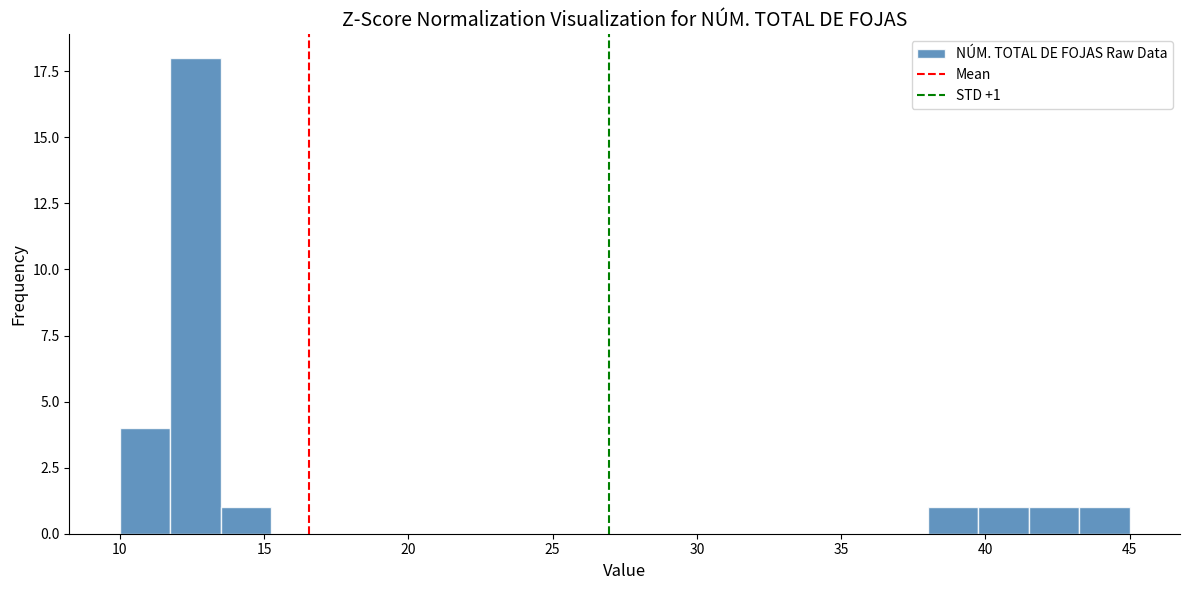

Read against the x-axis, roughly where is the centre of the tallest bar?

12.5